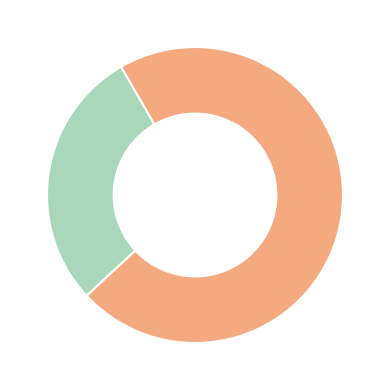

Does any single category account for the majority?

Yes